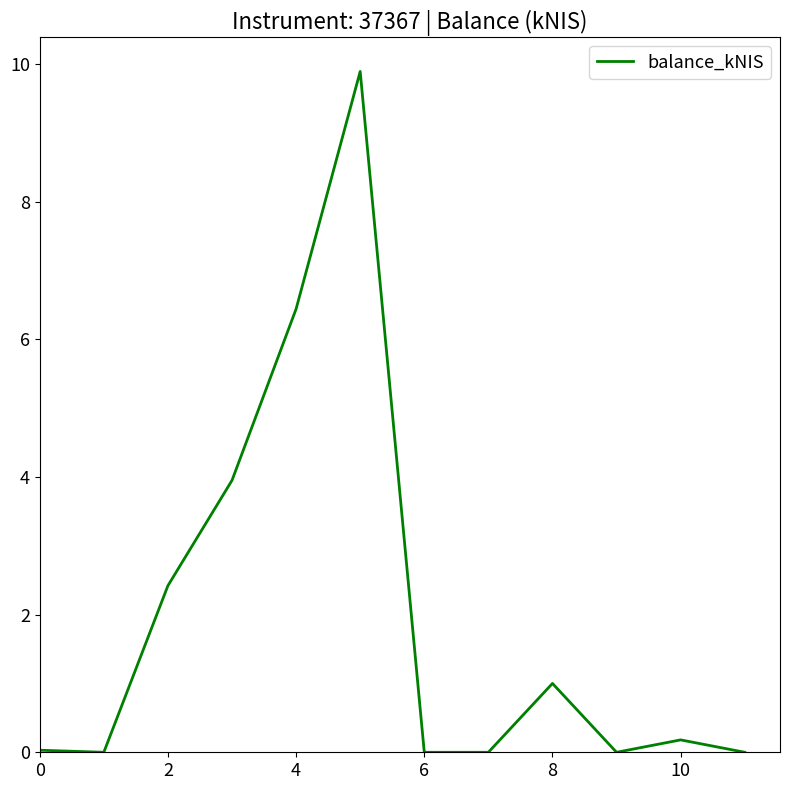

What is the maximum value shown in the chart?

9.9